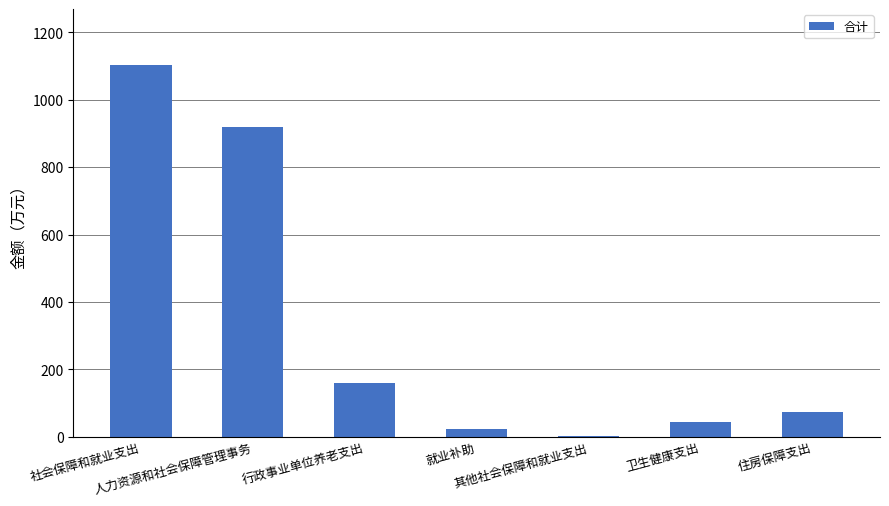

What is the greatest value displayed?

1103.7